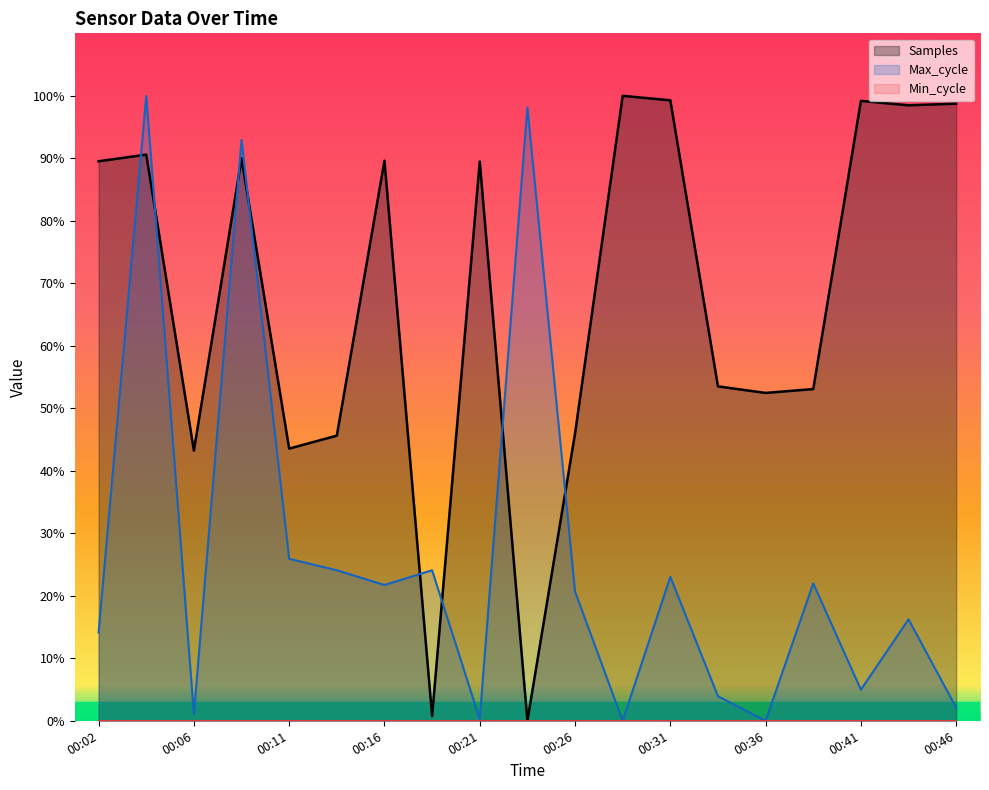

How many lines are shown in the chart?

3